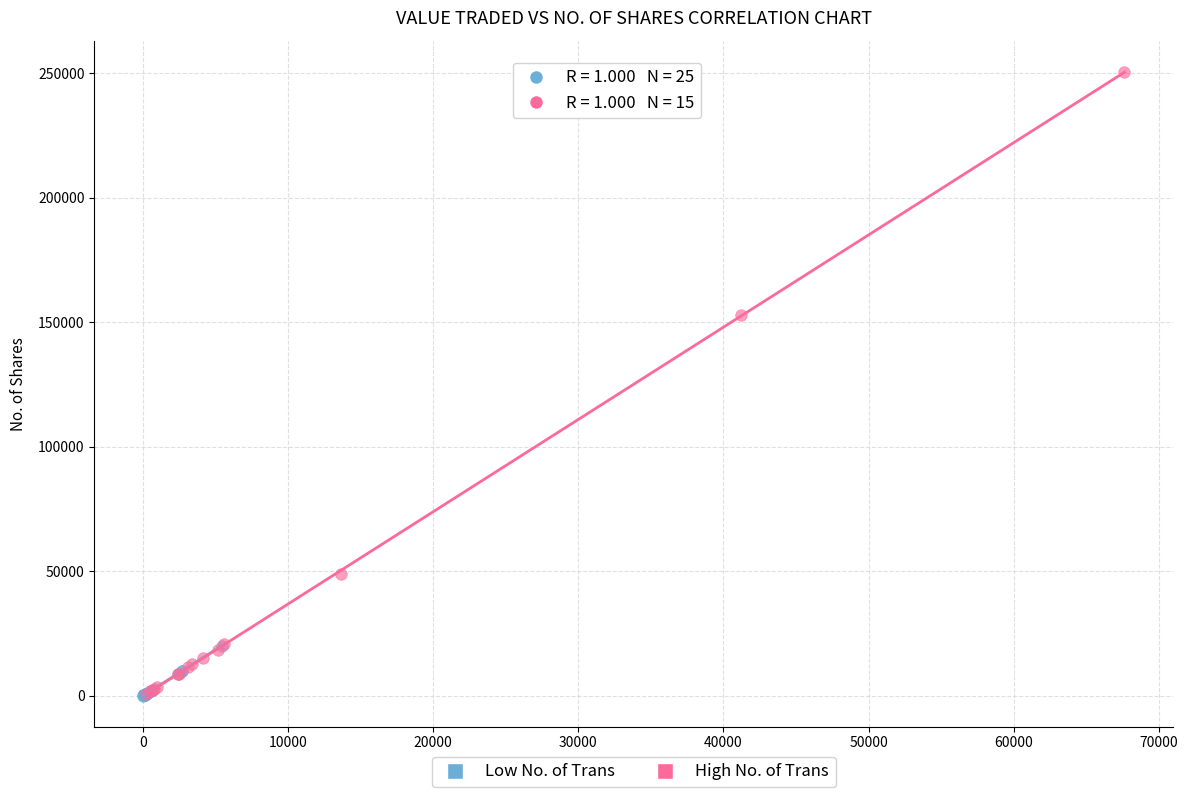

Which series contains the highest Y value?

High No. of Trans